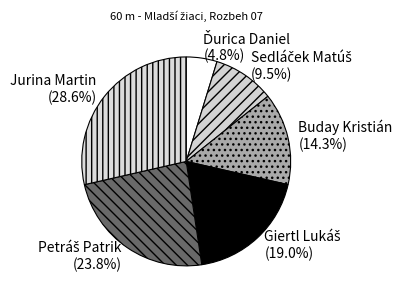

How many slices are in this pie chart?

6